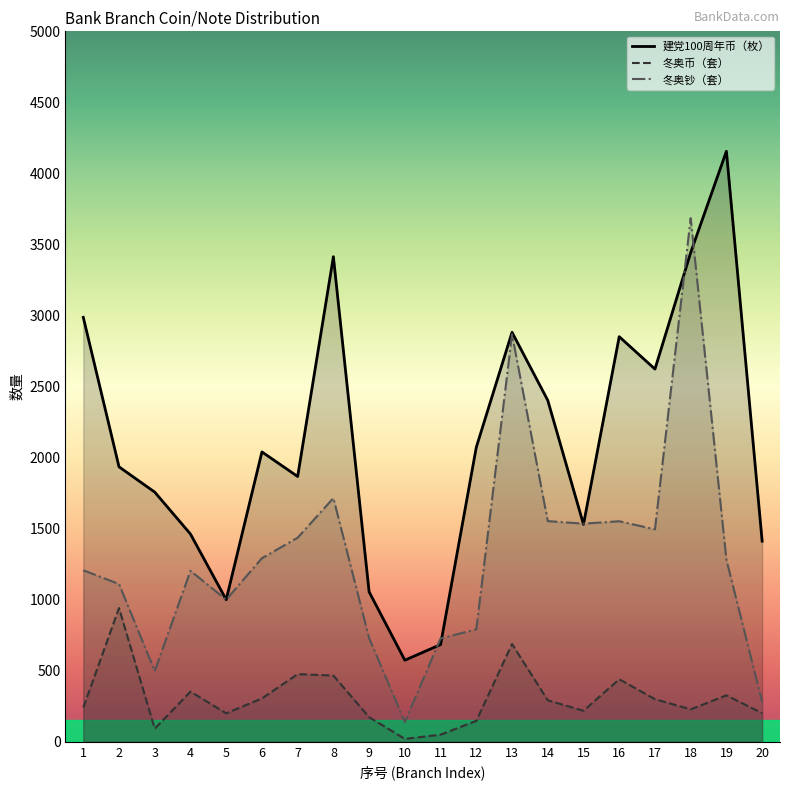

True or false: 冬奥币（套） has more than 2 interior local peaks.

True